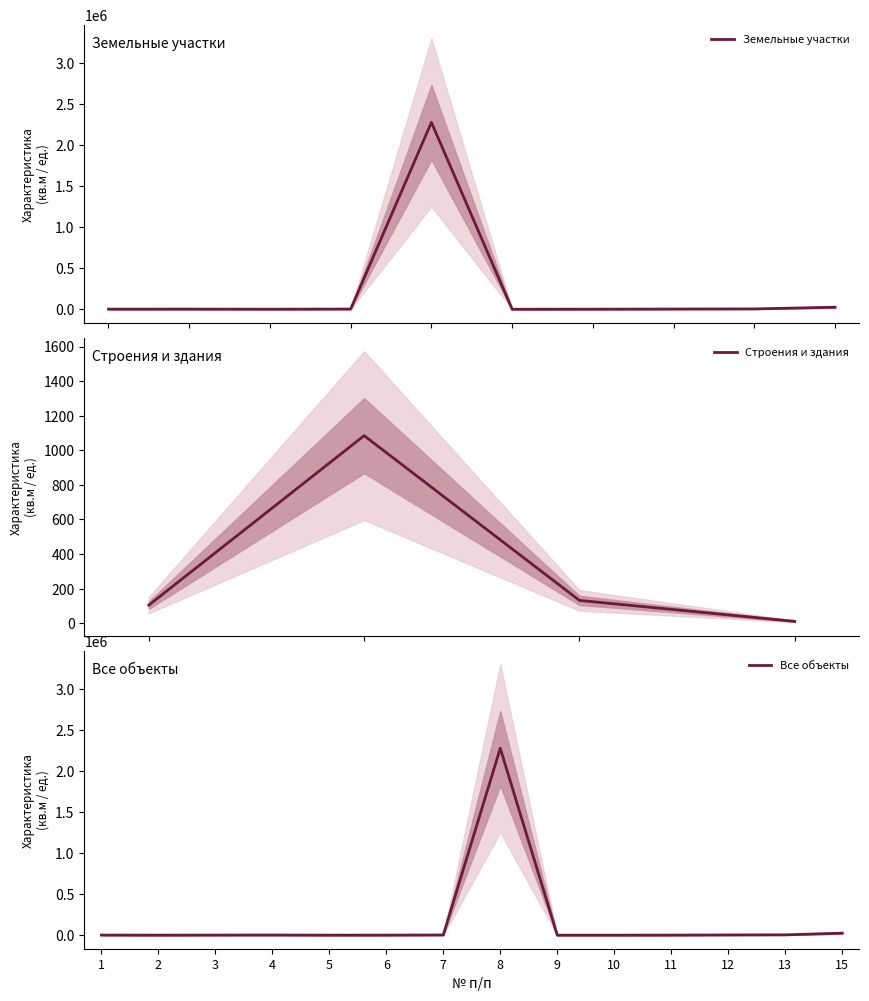

What is the difference between the maximum and minimum values?

2279949.0